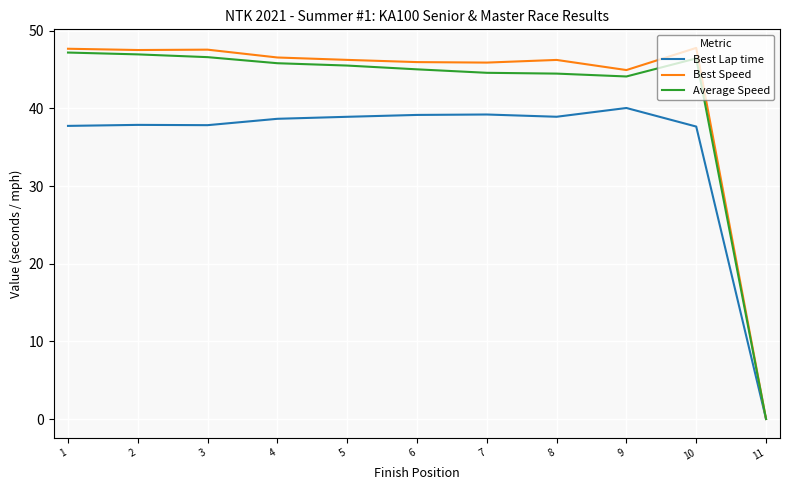

The value of Best Lap time at 1 is 17.2. True or false?

False